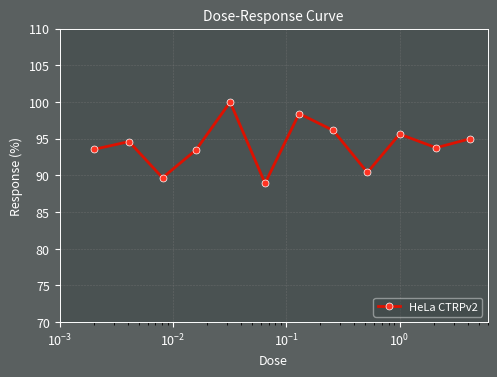

How many data points are above 94?

6